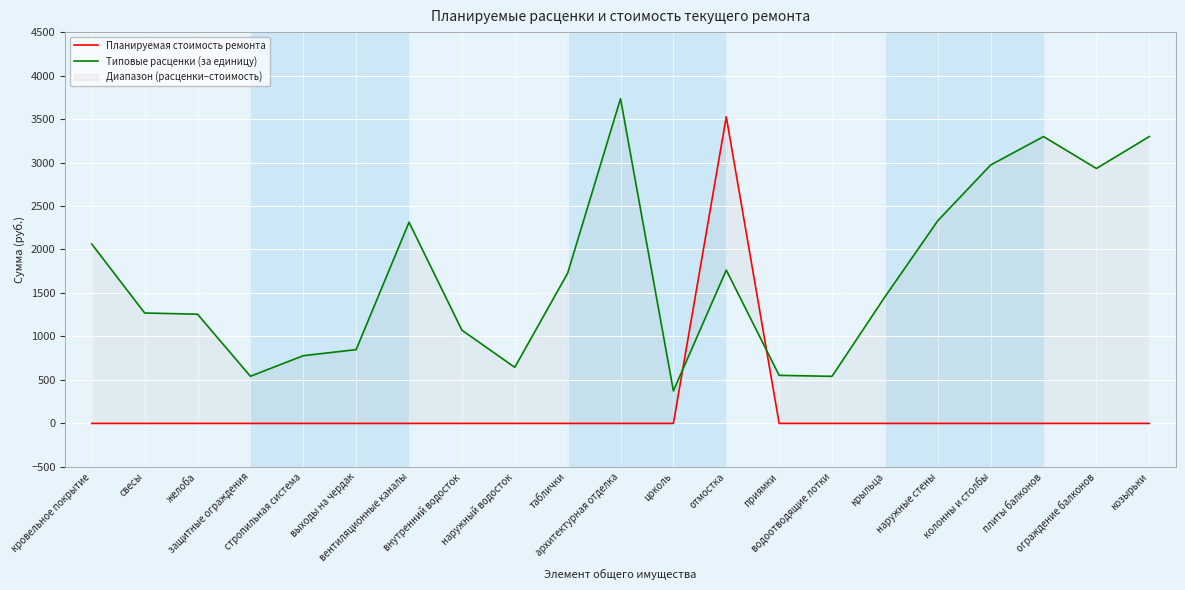

List the labels in order of Планируемая стоимость ремонта value, largest first.

отмостка, кровельное покрытие, свесы, желоба, защитные ограждения, стропильная система, выходы на чердак, вентиляционные каналы, внутренний водосток, наружный водосток, таблички, архитектурная отделка, цоколь, приямки, водоотводящие лотки, крыльца, наружные стены, колонны и столбы, плиты балконов, ограждение балконов, козырьки